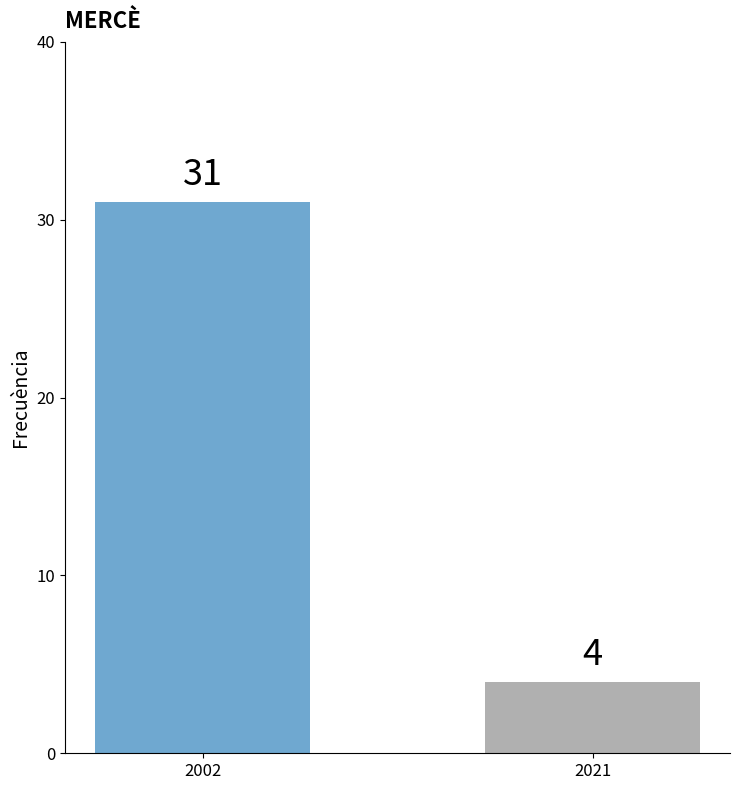

What is the smallest value displayed?

4